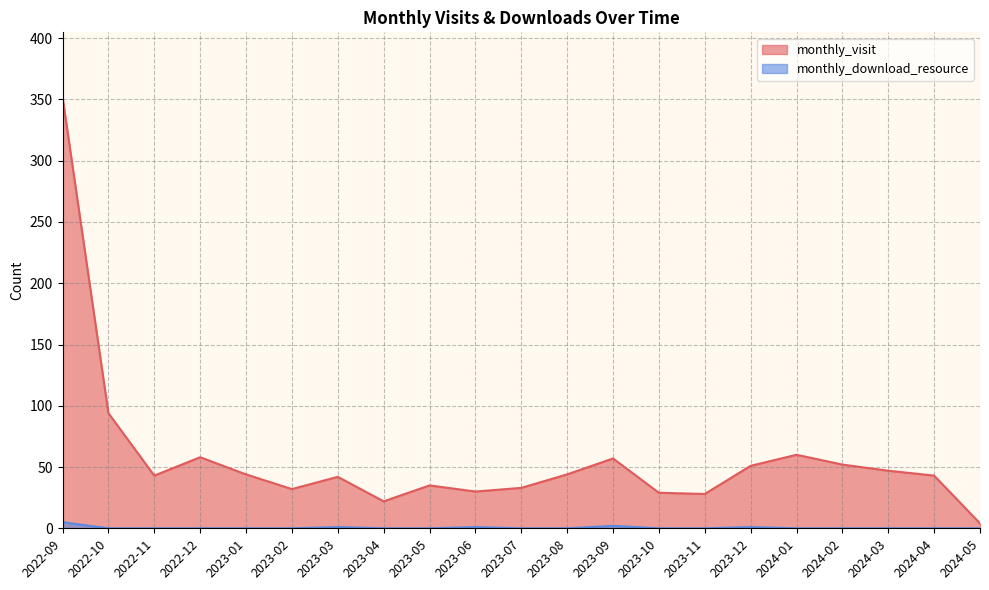

What is the difference between the highest and lowest values at 2023-02?

32